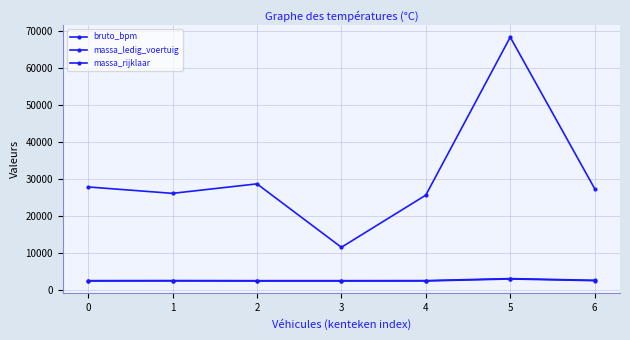

Where is massa_ledig_voertuig nearest to the value 2638?

6